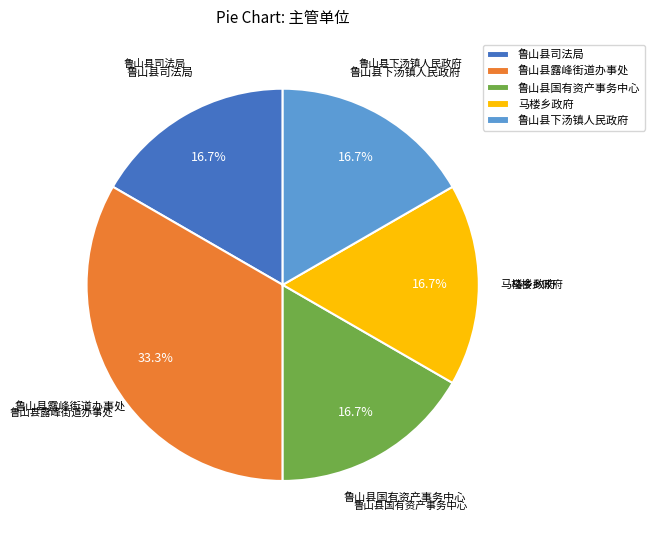

Count the number of slices in the pie.

5